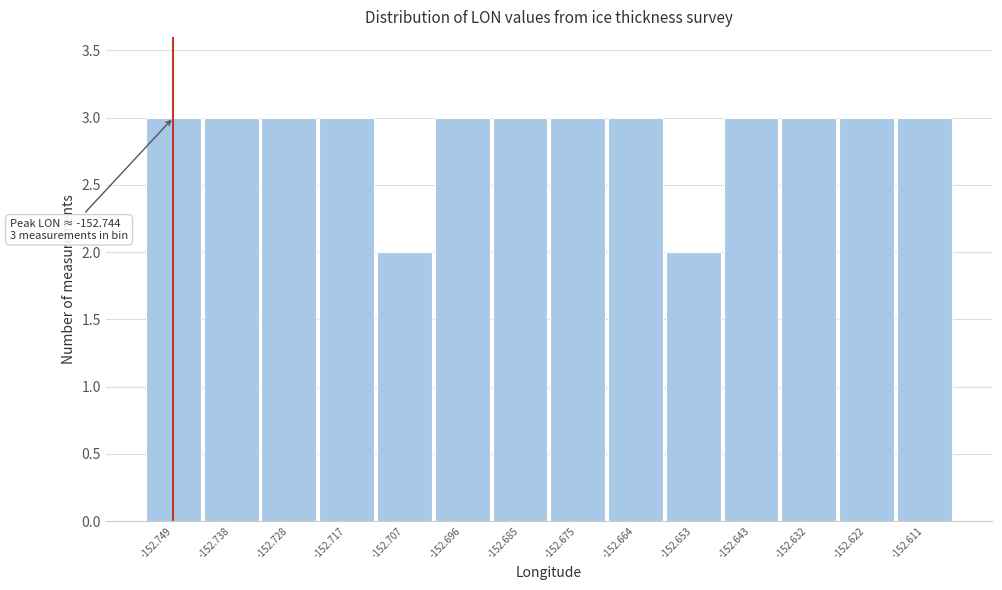

Reading left to right, transcribe all the data shown in this chart.

-152.749=3	-152.738=3	-152.728=3	-152.717=3	-152.707=2	-152.696=3	-152.685=3	-152.675=3	-152.664=3	-152.653=2	-152.643=3	-152.632=3	-152.622=3	-152.611=3